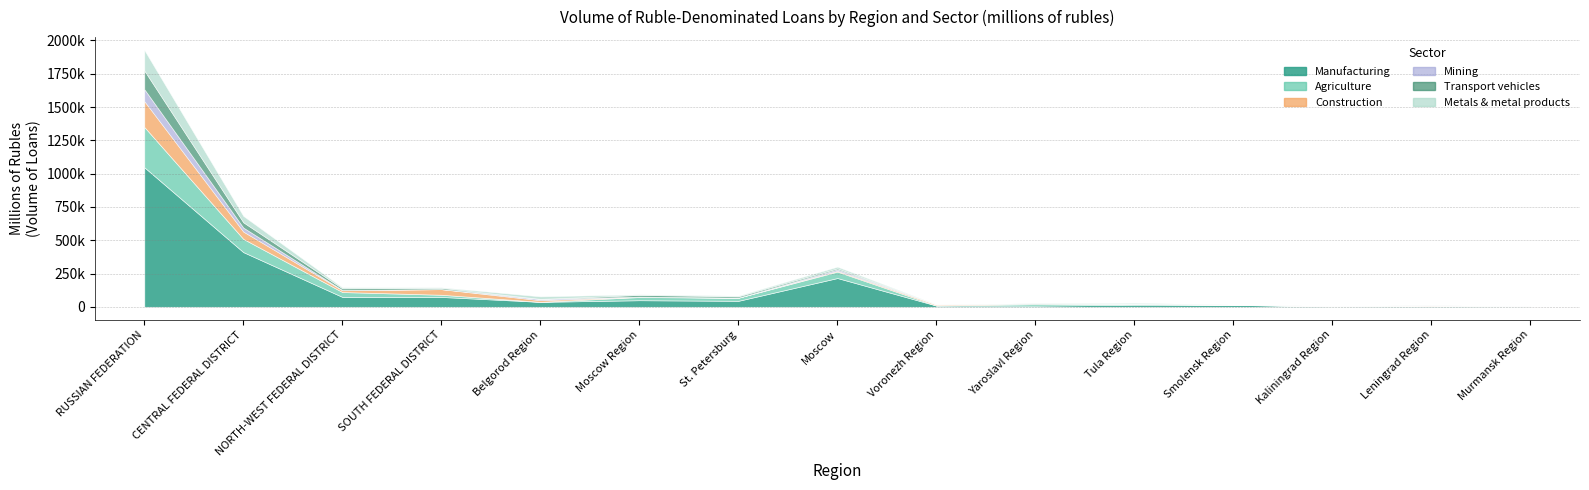

What is the value of the Construction point at the 7th from the left?

448